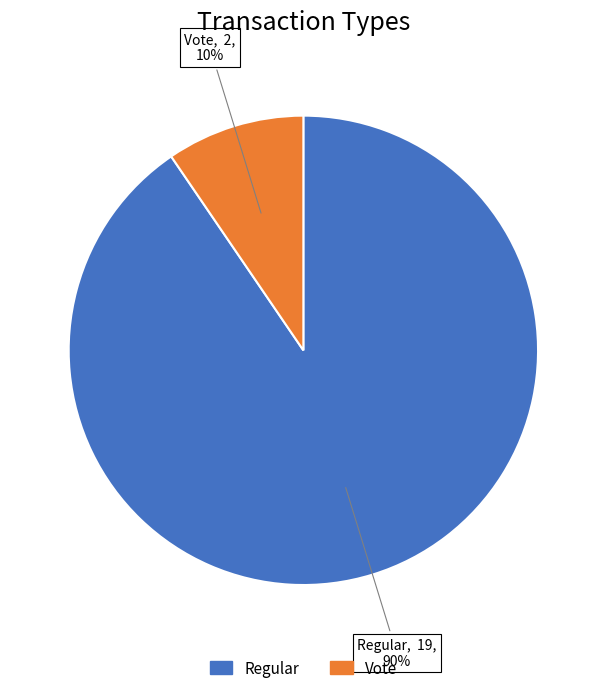

Between Vote and Regular, which is larger?

Regular